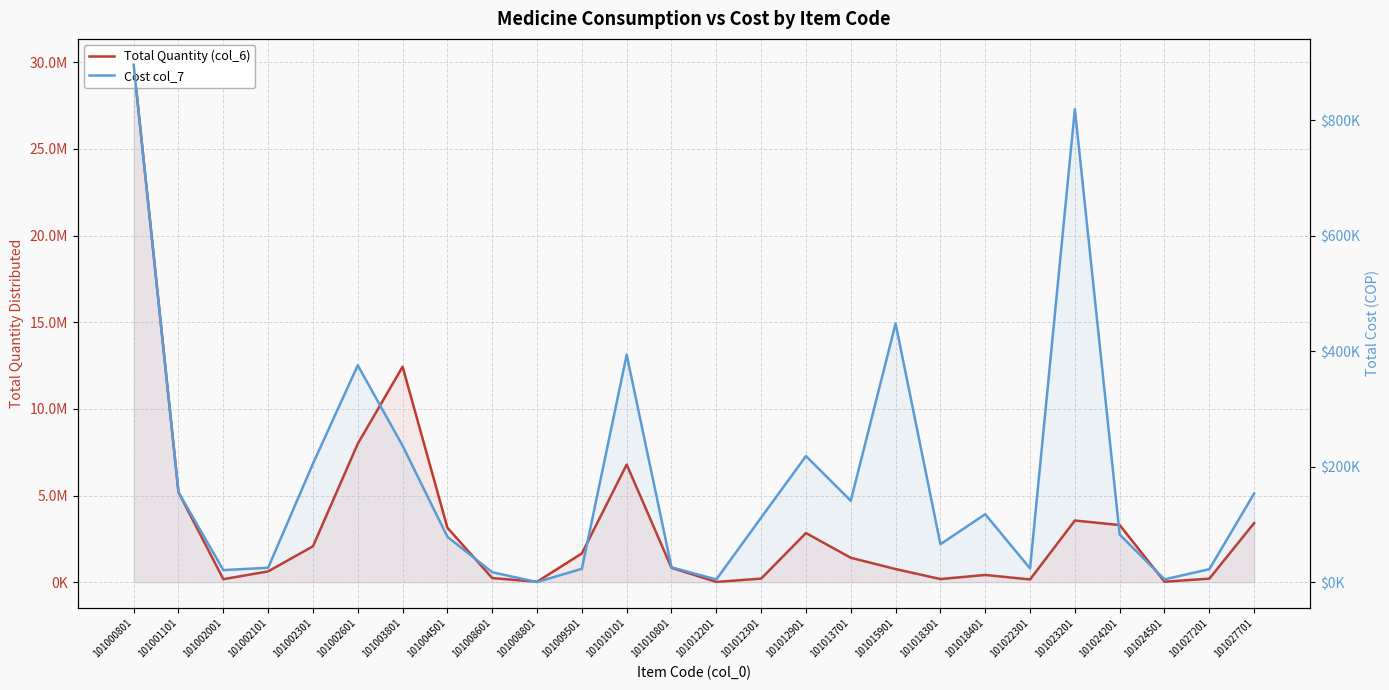

Which has a higher value, 101001101 or 101013701?

101001101